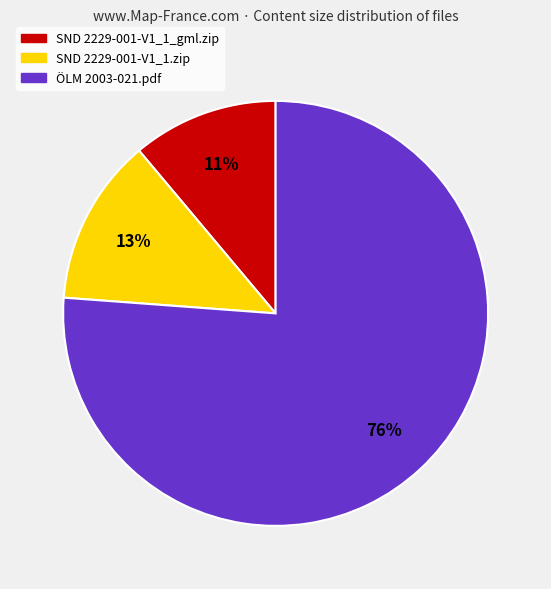

Which has a higher value, ÖLM 2003-021.pdf or SND 2229-001-V1_1_gml.zip?

ÖLM 2003-021.pdf